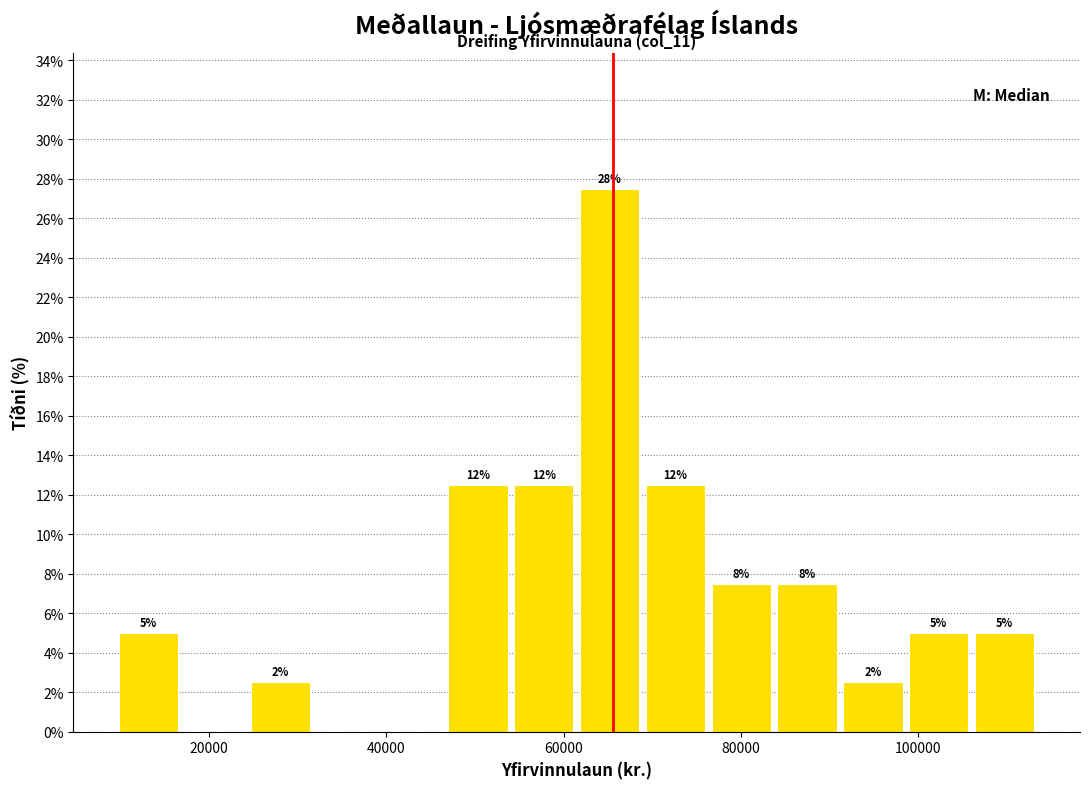

Around what value on the x-axis is the tallest bar? Give the approximate position of its centre, as read against the axis.

66000